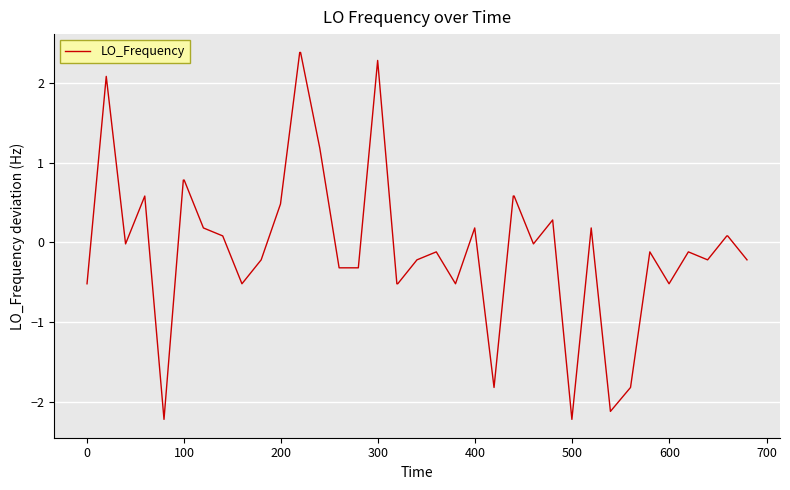

True or false: there are more than 2 points higher than both neighbors.

True